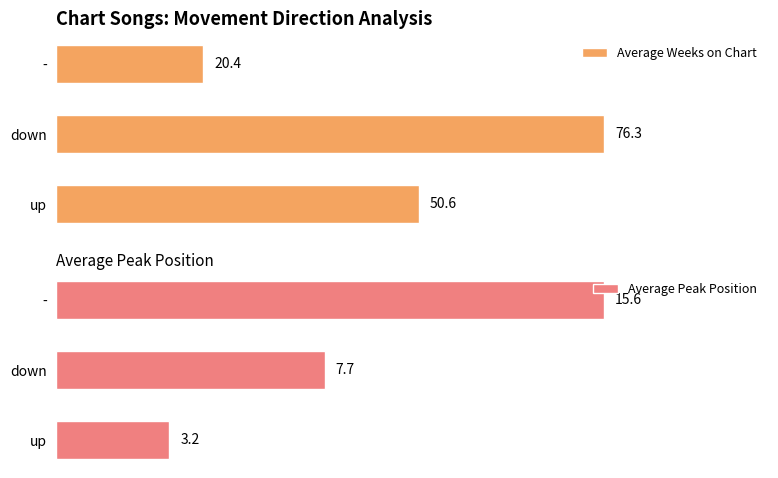

Which category has the highest value in the Average Peak Position series?

-